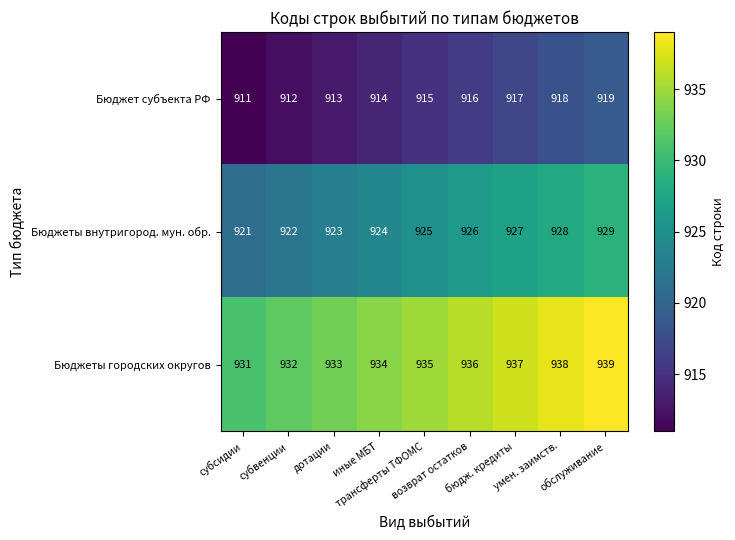

Count the Бюджеты внутригород. мун. обр. values in the range 923 to 927.

5